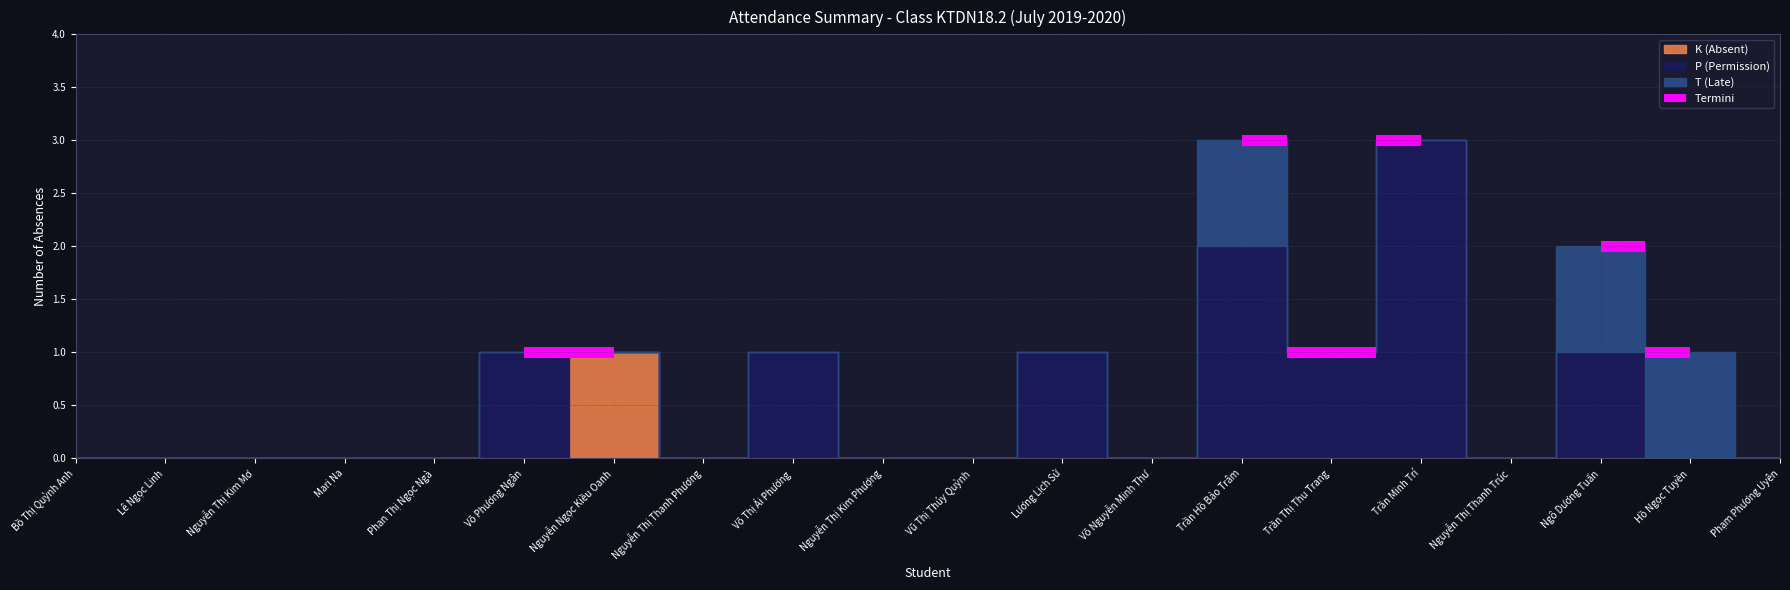

Where is the first local maximum for P (Permission)?

Võ Phương Ngân